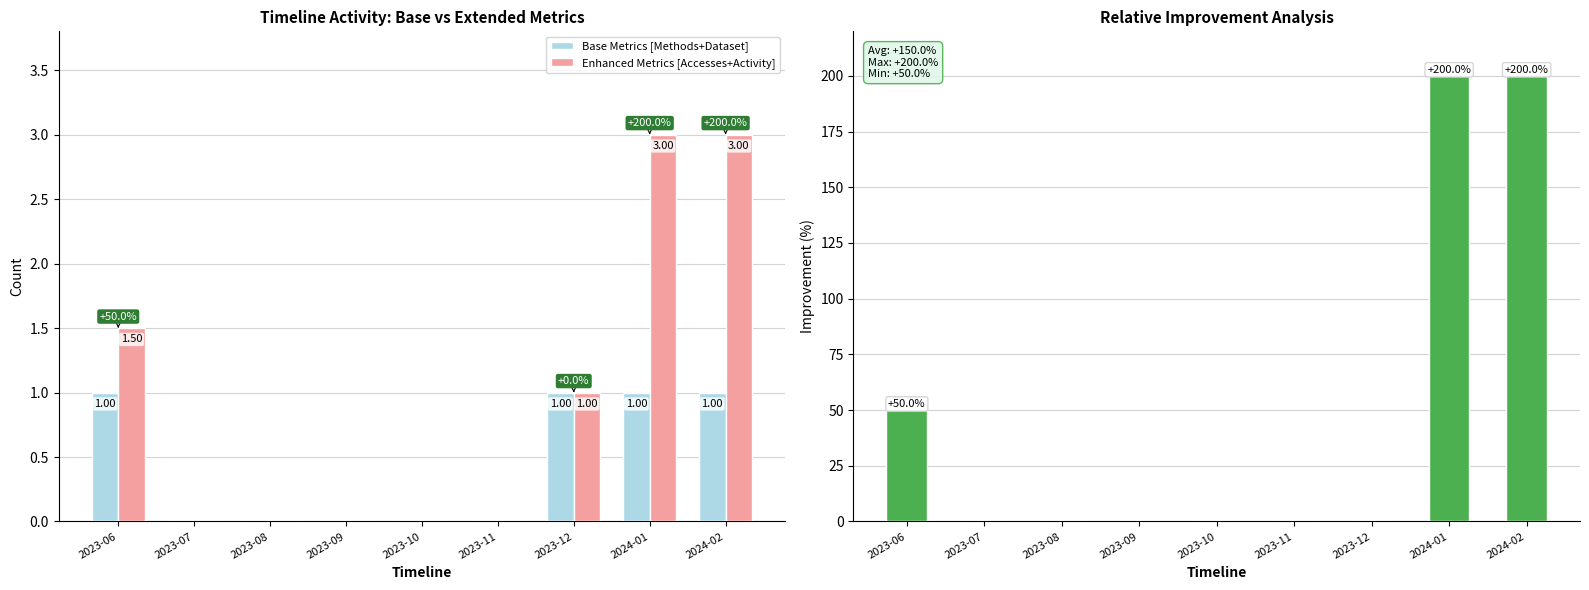

At which label does Improvement (%) reach its peak?

2024-01